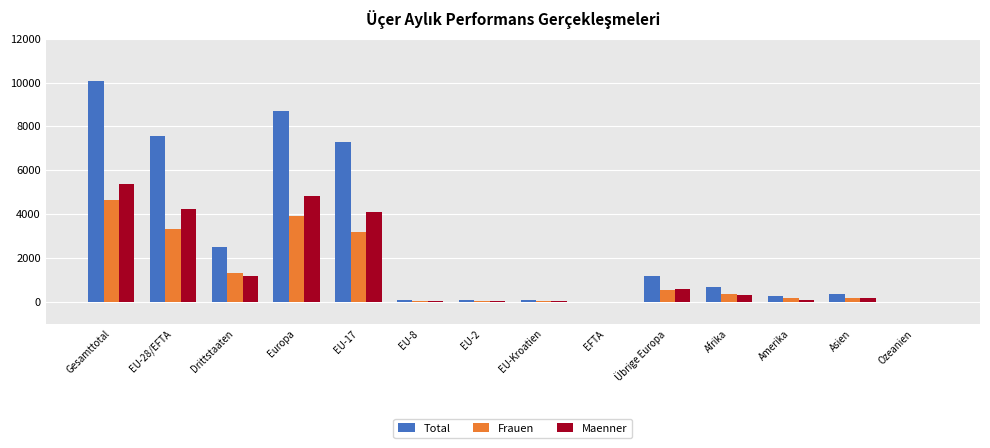

The value of Maenner at EU-17 is 4107. True or false?

True